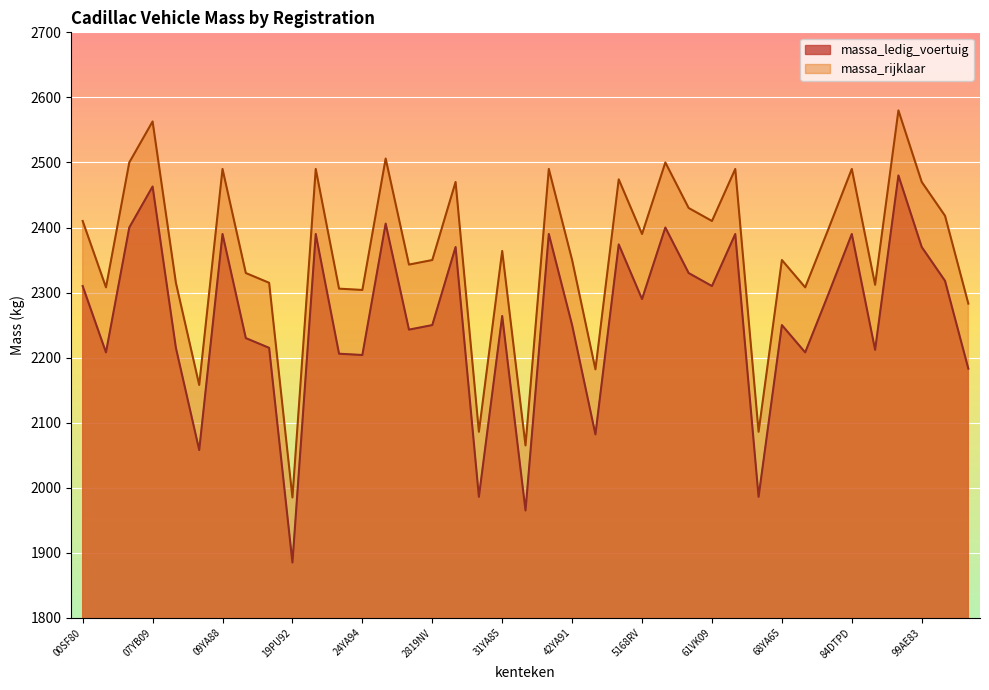

The value of massa_rijklaar at 43YA75 is 3077. True or false?

False